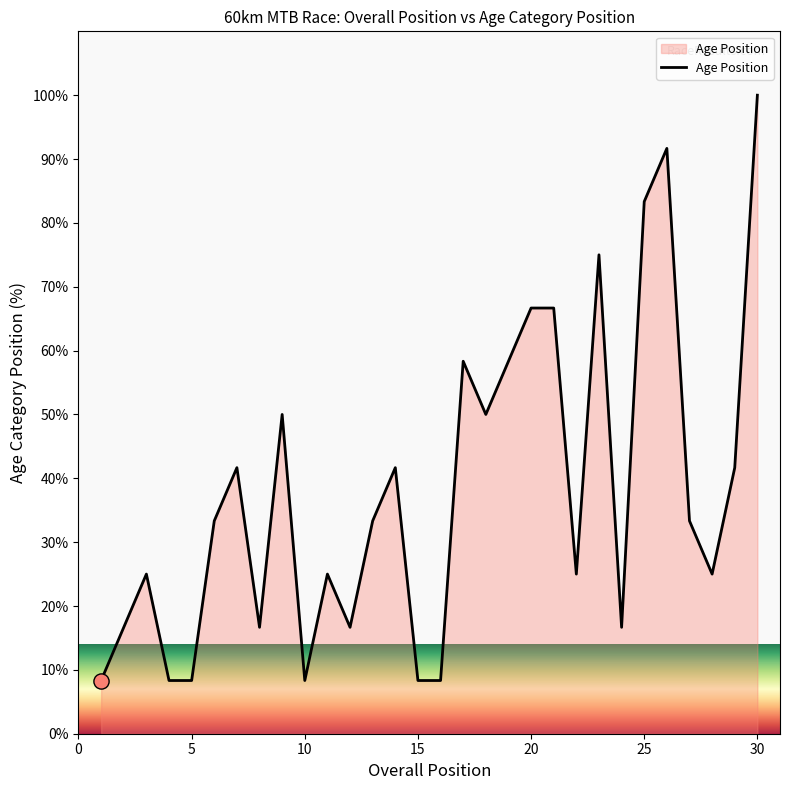

What is the difference between the maximum and minimum values?

91.7